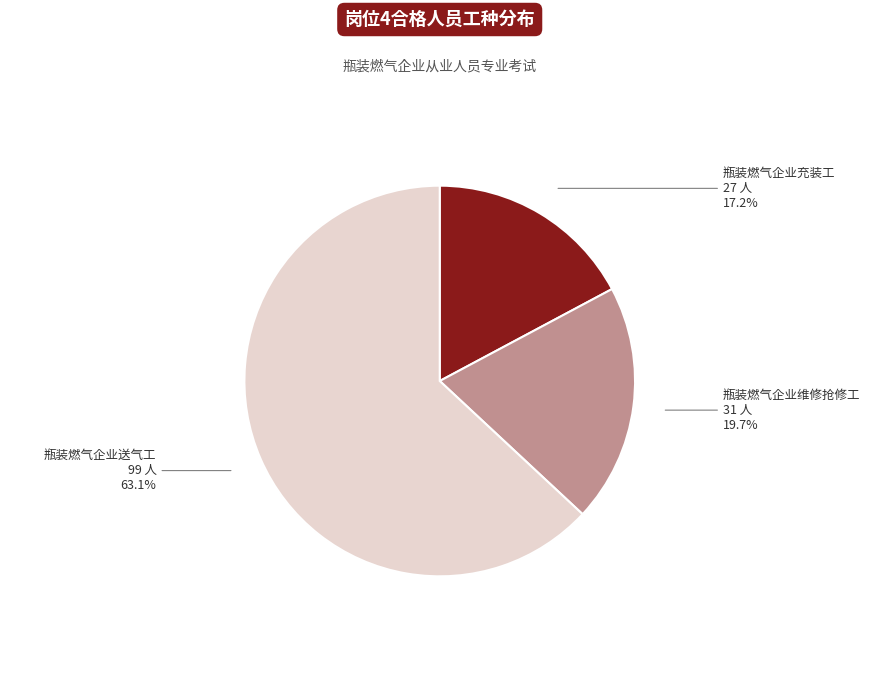

What is the ratio of the value at 瓶装燃气企业维修抢修工 to the value at 瓶装燃气企业充装工?

1.1